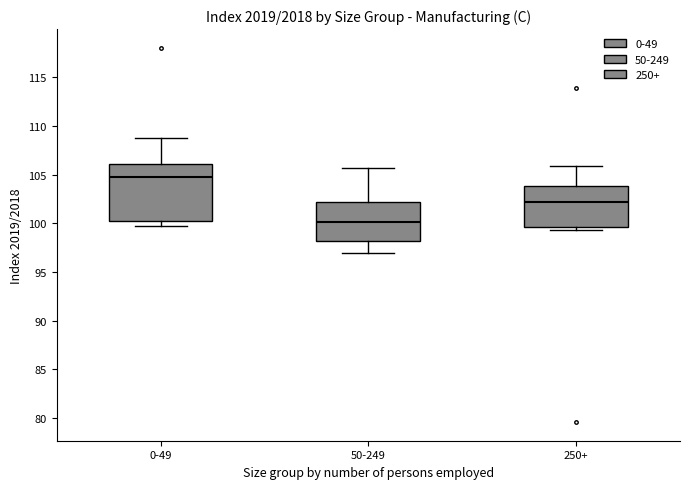

Reading left to right, read every box against the y-axis: the position of its median line, the range the box covers, and the ends of its whiskers. The values are not printed on the chart, so give them approximately, as read against the axis.

0-49: median 104.5, box 100.0 to 106.0, whiskers 99.5 to 109.0
50-249: median 100.0, box 98.0 to 102.0, whiskers 97.0 to 105.5
250+: median 102.0, box 99.5 to 104.0, whiskers 99.5 (just below the box's lower edge) to 106.0